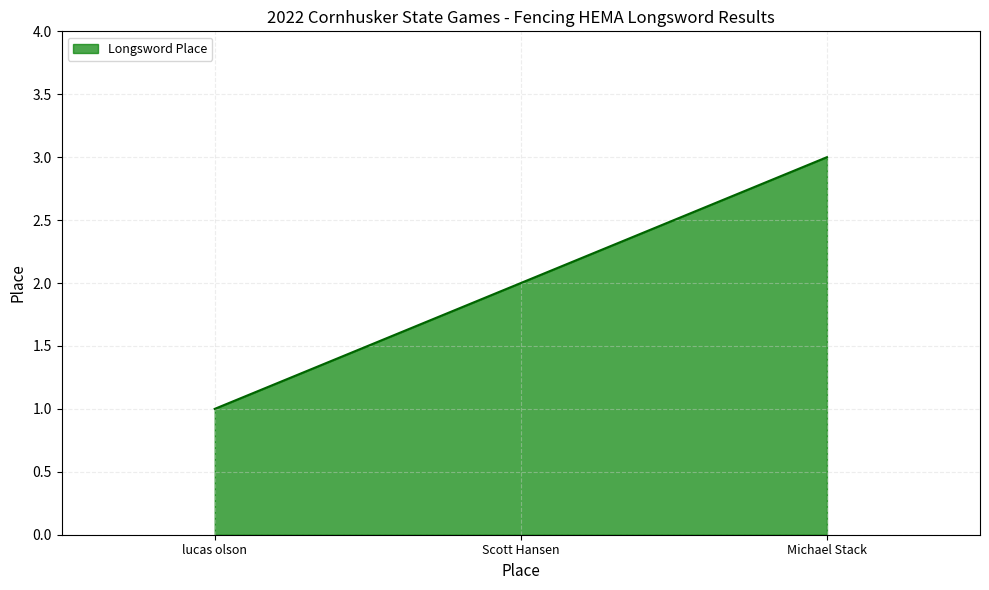

List the labels in order of value, smallest first.

lucas olson, Scott Hansen, Michael Stack